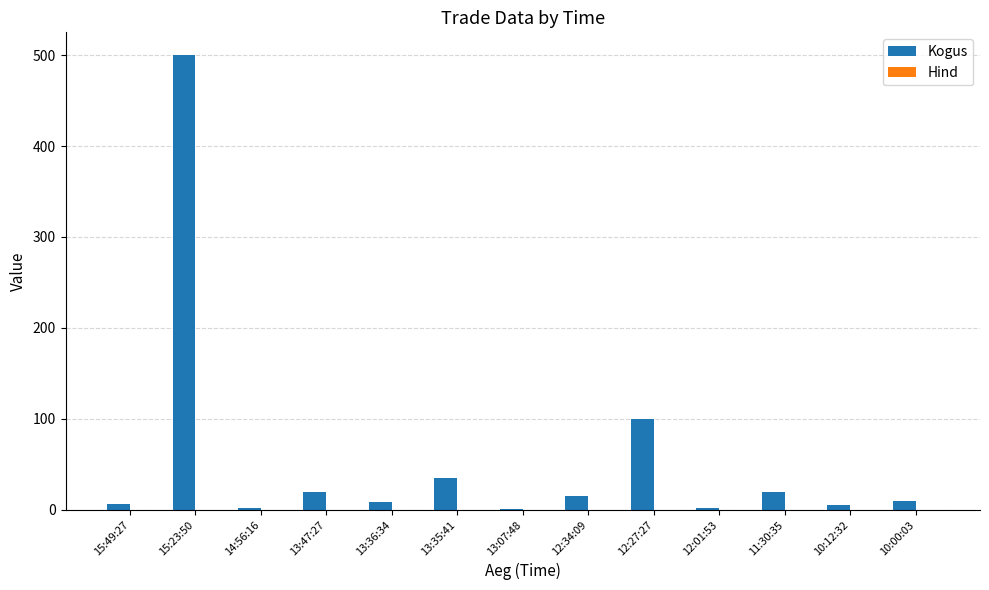

Which label corresponds to the largest value in the chart?

15:23:50